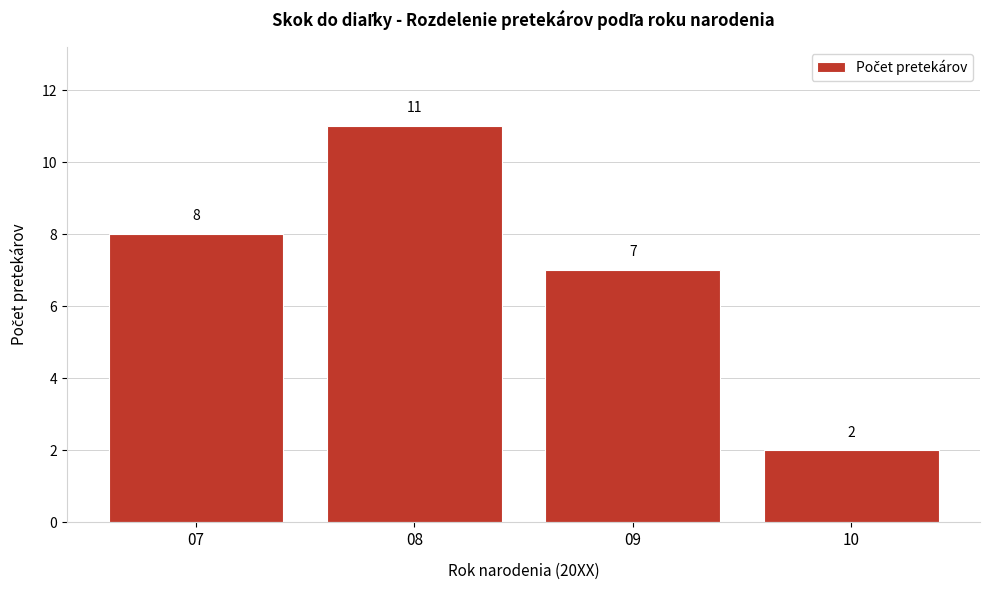

Reading left to right, list all the values displayed in this chart.

07=8	08=11	09=7	10=2